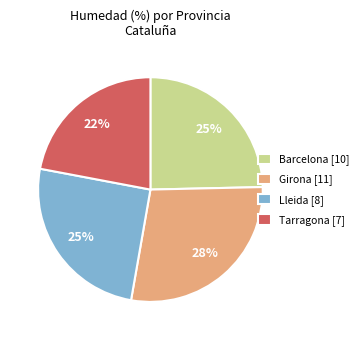

Is Lleida the majority of the pie?

No